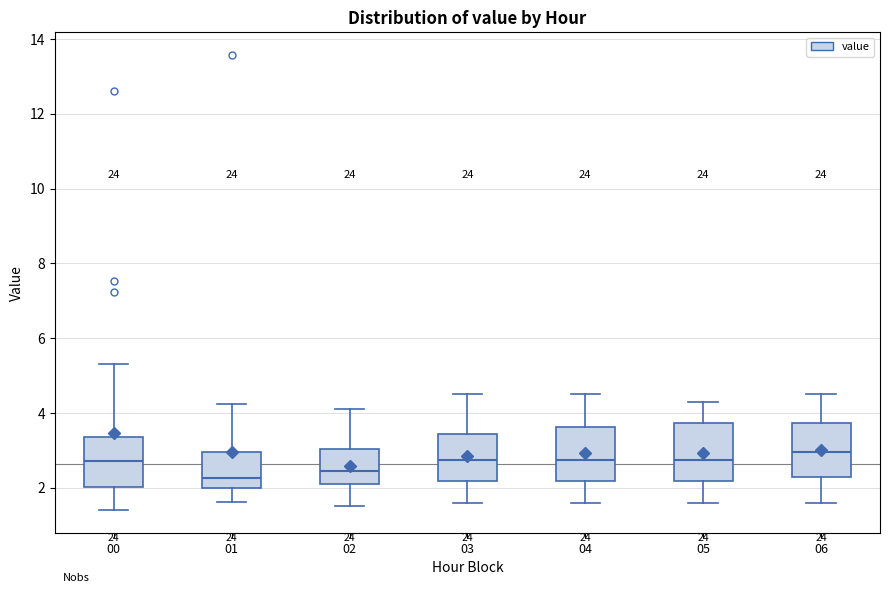

Where is the lower edge of the box at x = 01 on the y-axis? The values are not printed on the chart, so give them approximately, as read against the axis.

2.0